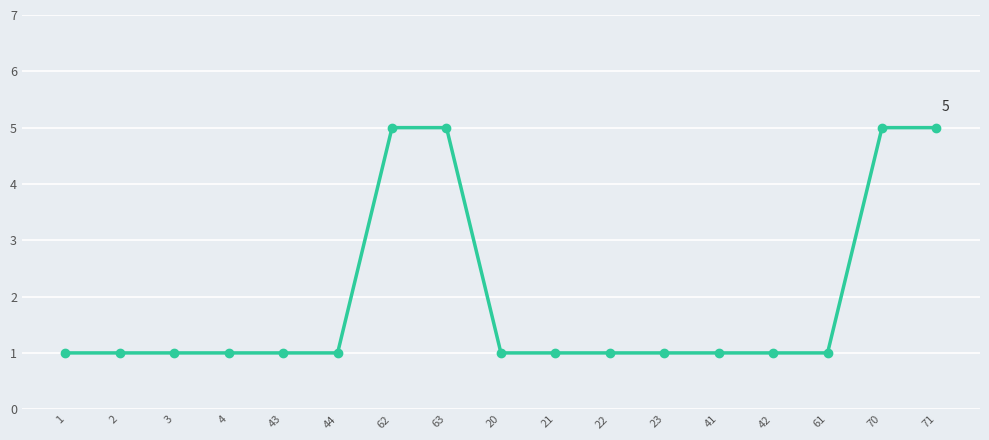

Reading left to right, extract all data points from this chart.

1	1	1	1	1	1	5	5	1	1	1	1	1	1	1	5	5